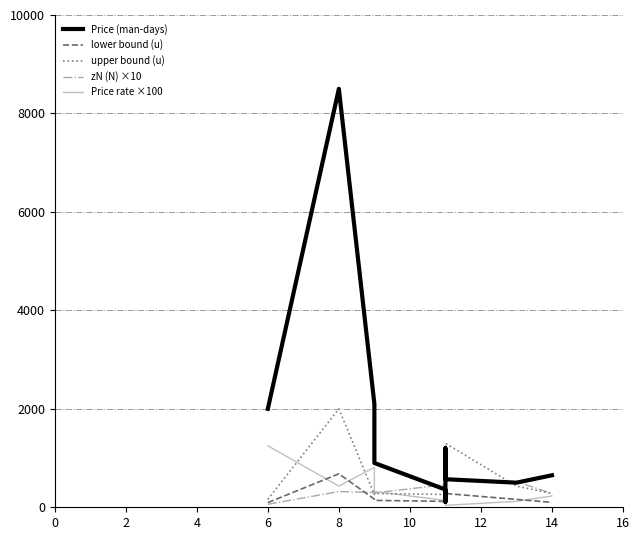

What are all the series names shown in the legend?

Price (man-days), lower bound (u), upper bound (u), zN (N) ×10, Price rate ×100